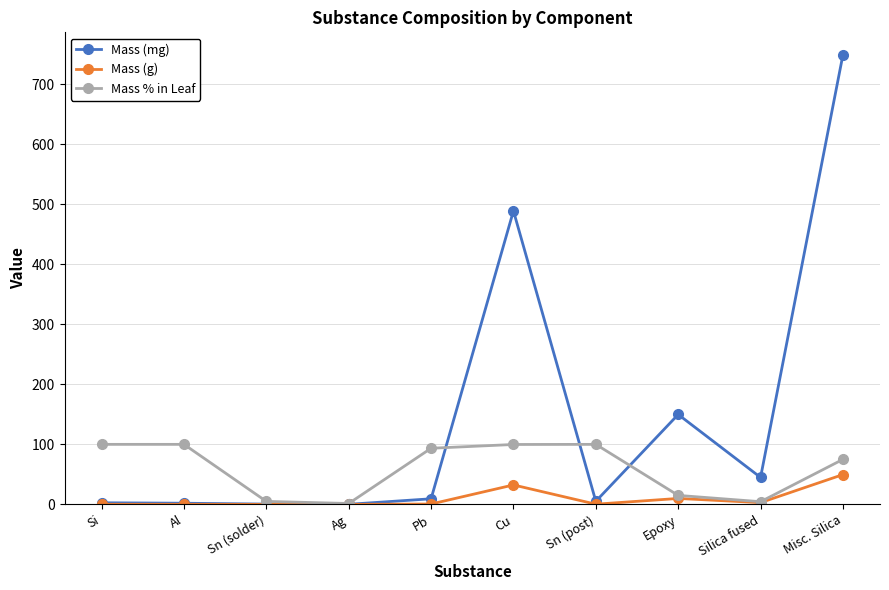

How many lines are shown in the chart?

3